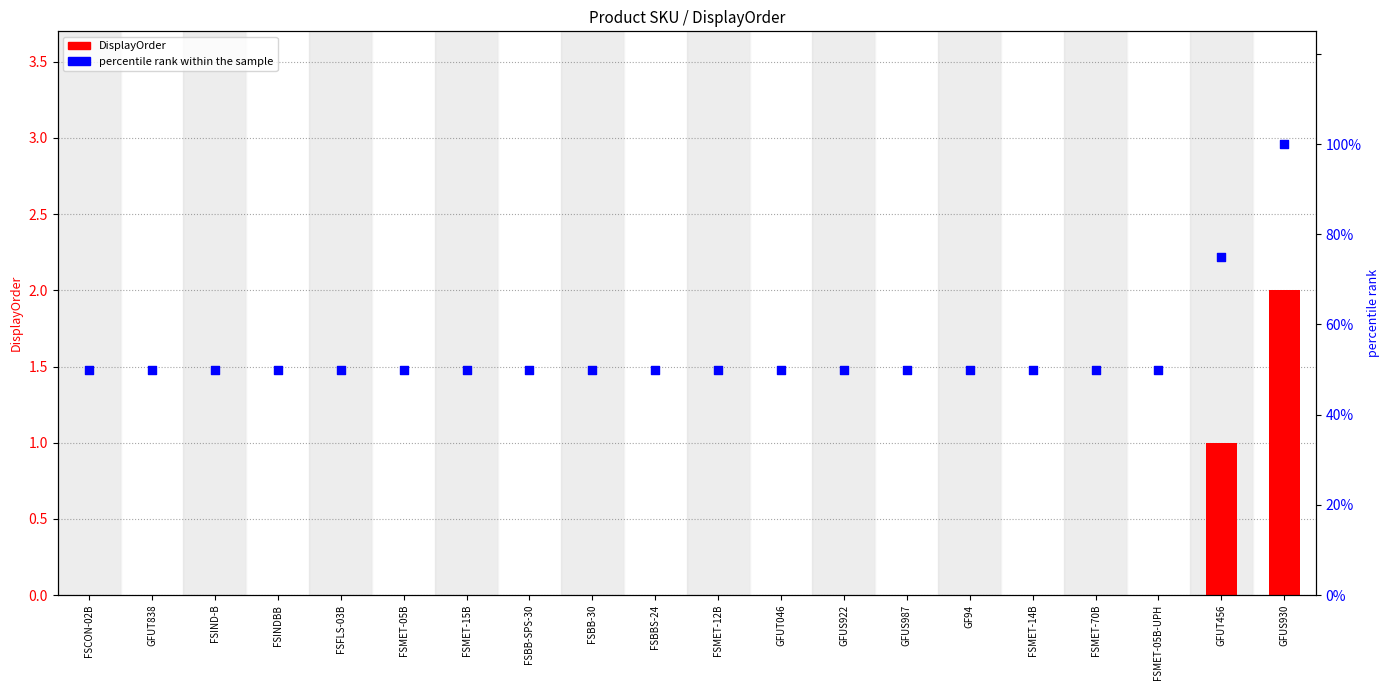

Which series reaches the minimum Y coordinate?

DisplayOrder